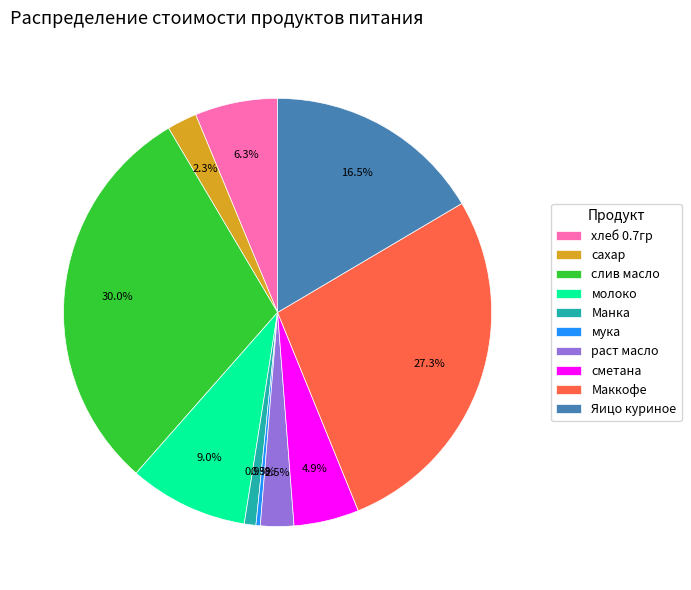

How many segments does this pie chart have?

10